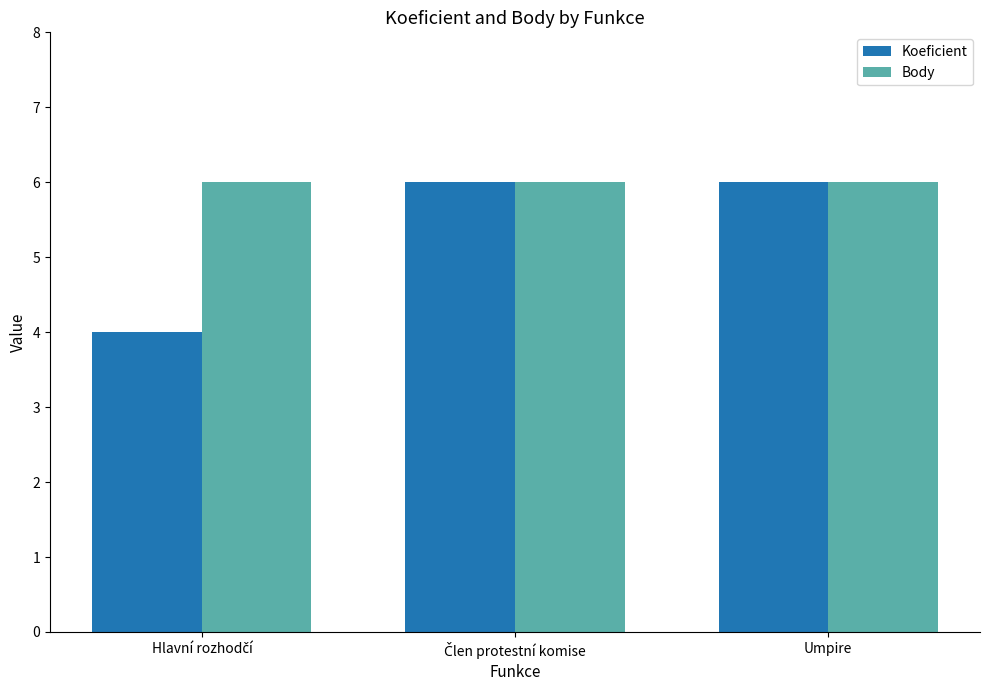

What position from the left is Umpire?

3